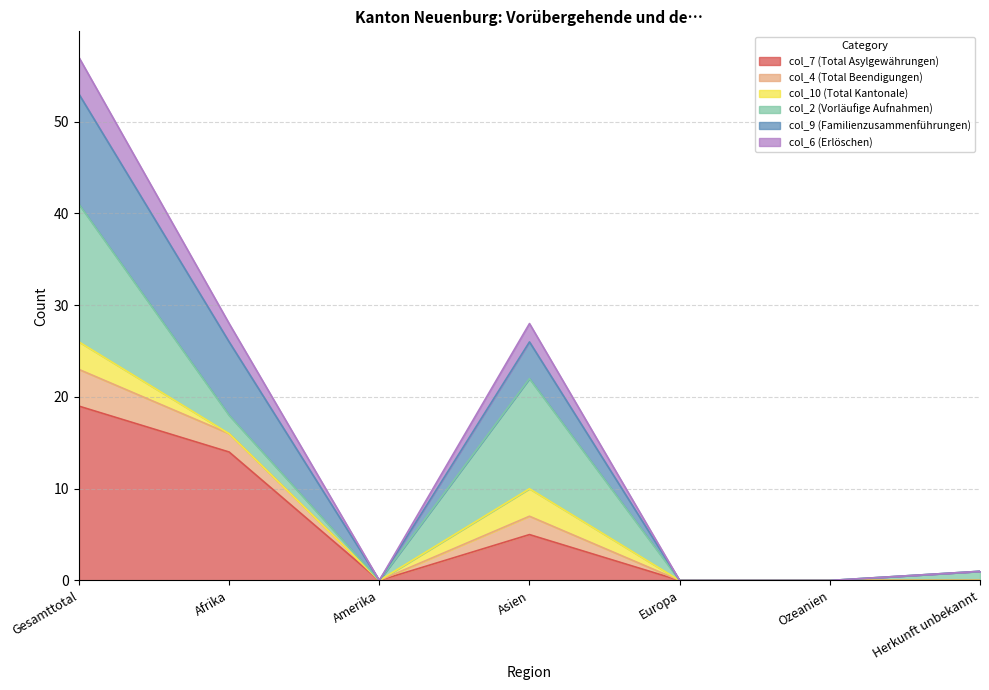

What is the label of the 3rd point from the right?

Europa